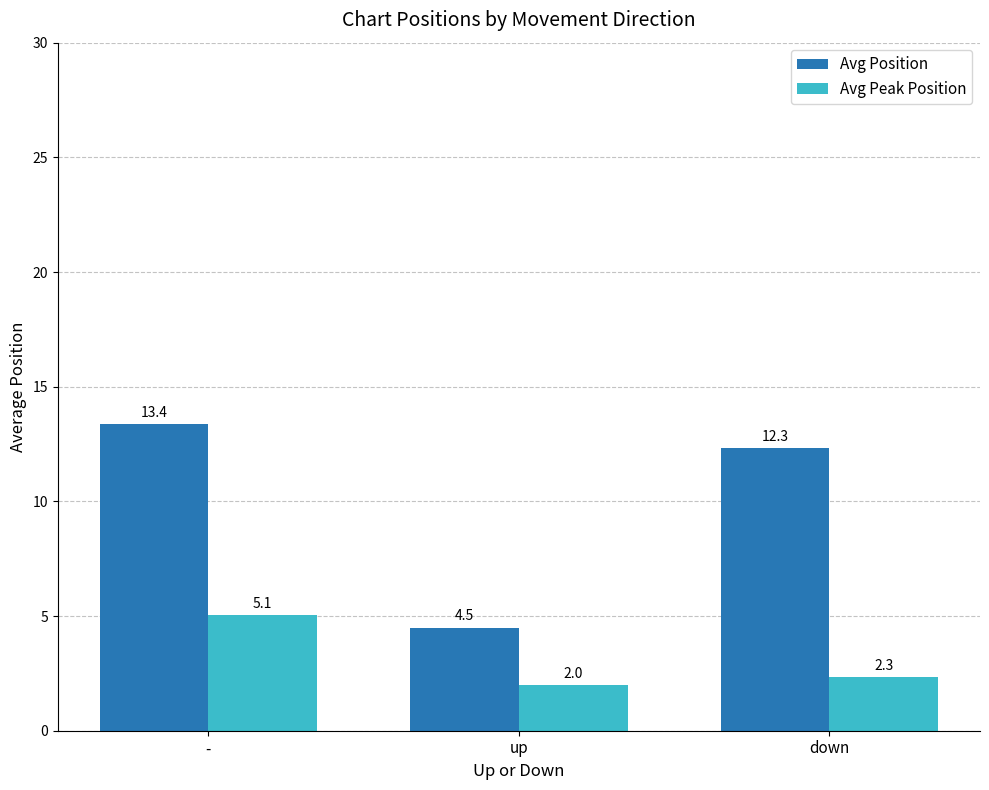

What is the label of the 3rd bar from the right?

-